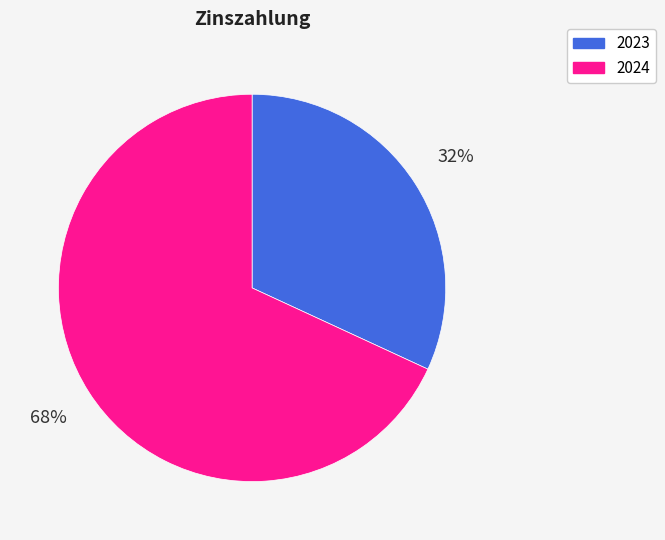

Does 2024 represent more than half of the total?

Yes